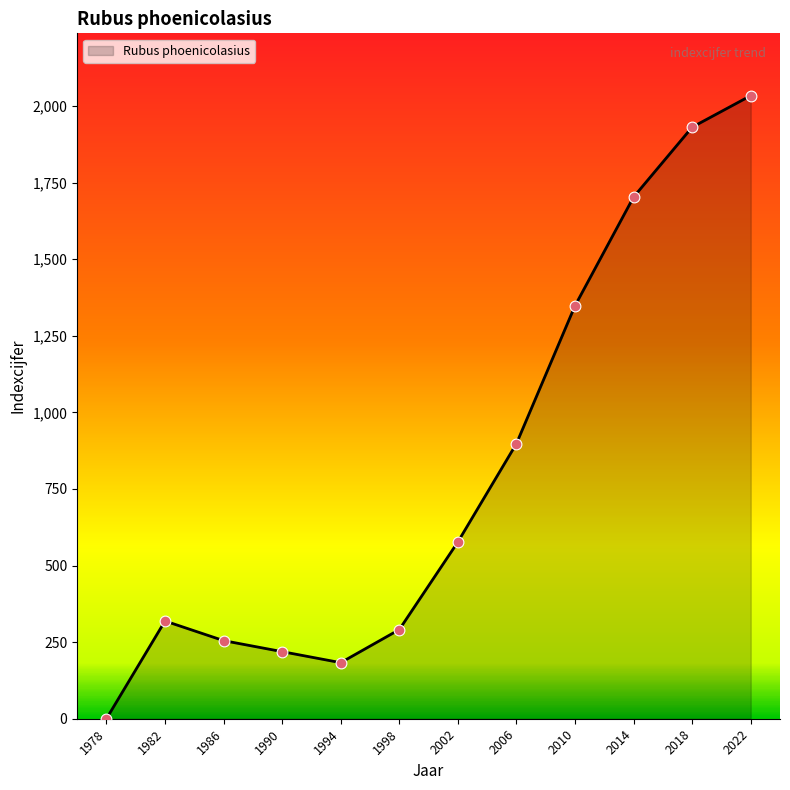

Approximately how many times larger is the value at 1986 compared to 2006?

0.3